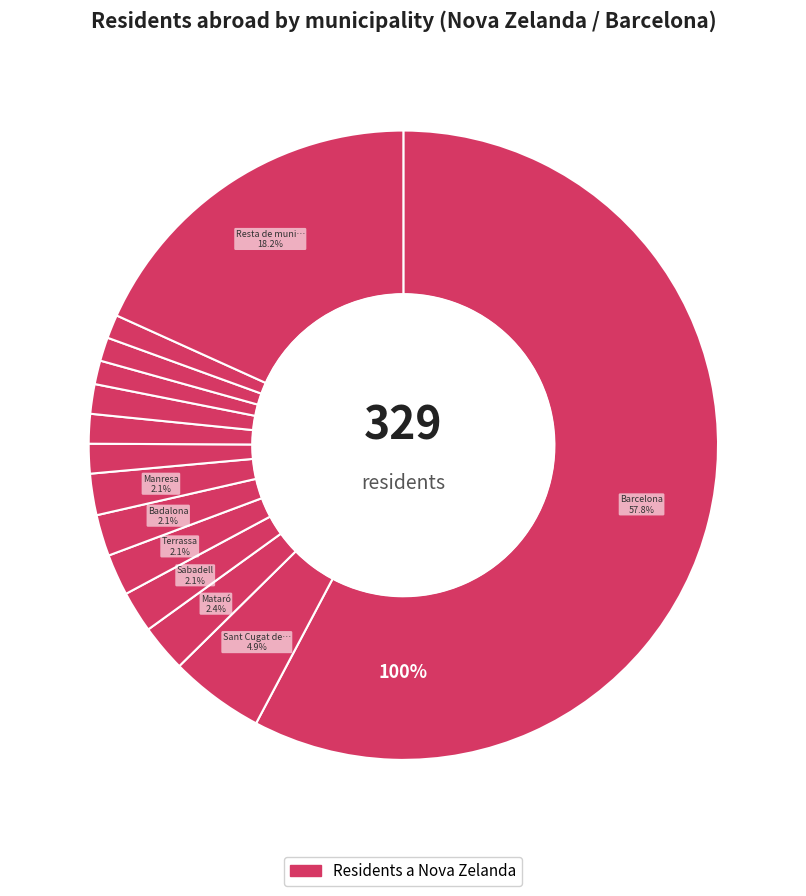

To the nearest percent, what is the combined percentage of Terrassa and Hospitalet de Llobregat, l'?

4%